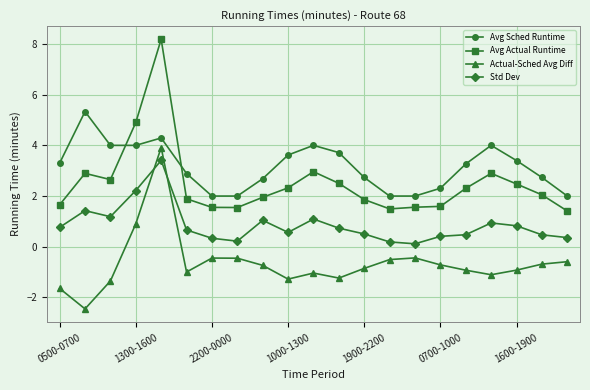

Which series has the largest range (max minus min)?

Avg Actual Runtime